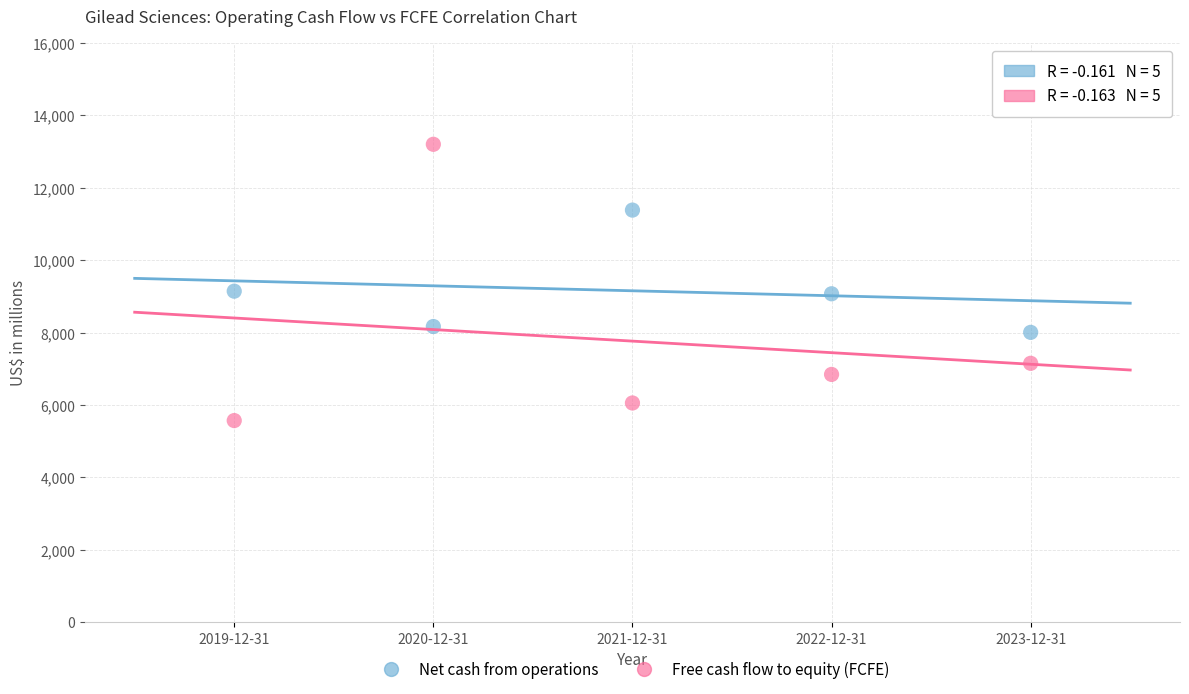

Which series contains the highest Y value?

Free cash flow to equity (FCFE)